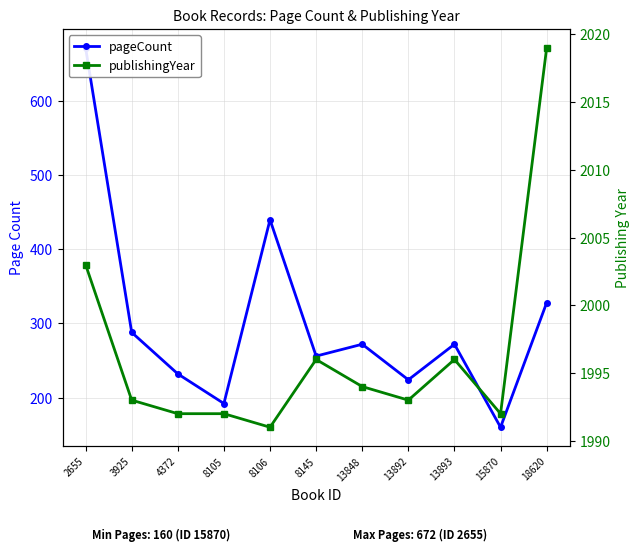

How many data points does each series have?

11